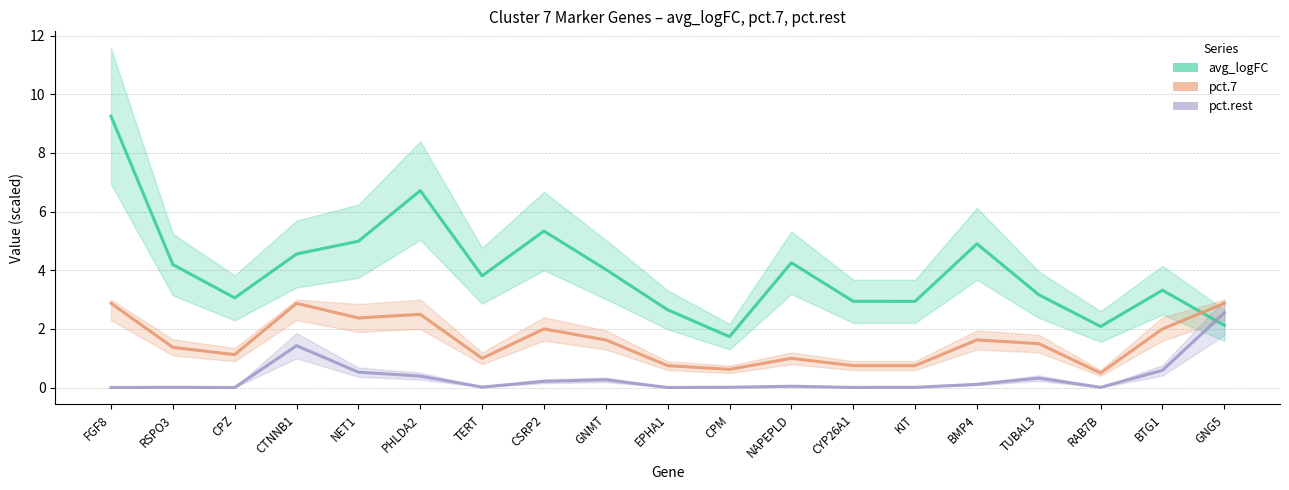

Which series ends up on top after the final intersection of avg_logFC (×3 scaled) and pct.rest (×3 scaled)?

pct.rest (×3 scaled)